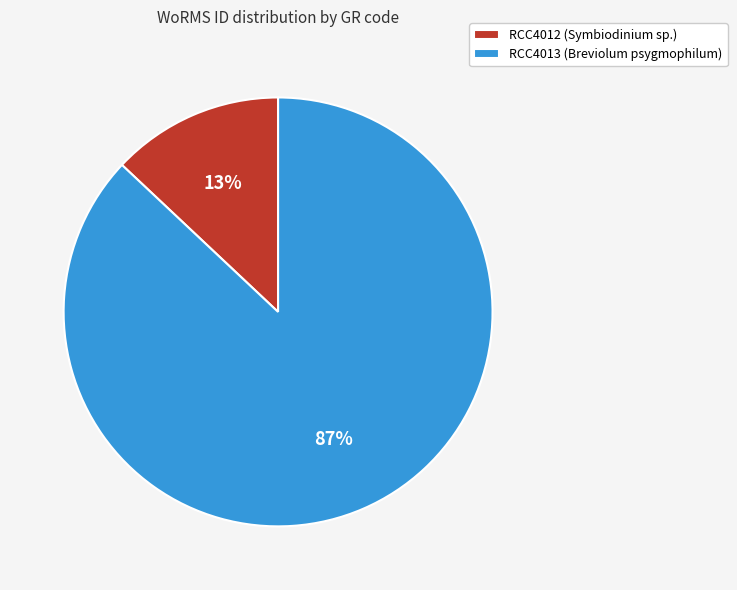

Rank the categories by value from lowest to highest.

RCC4012 (Symbiodinium sp.), RCC4013 (Breviolum psygmophilum)